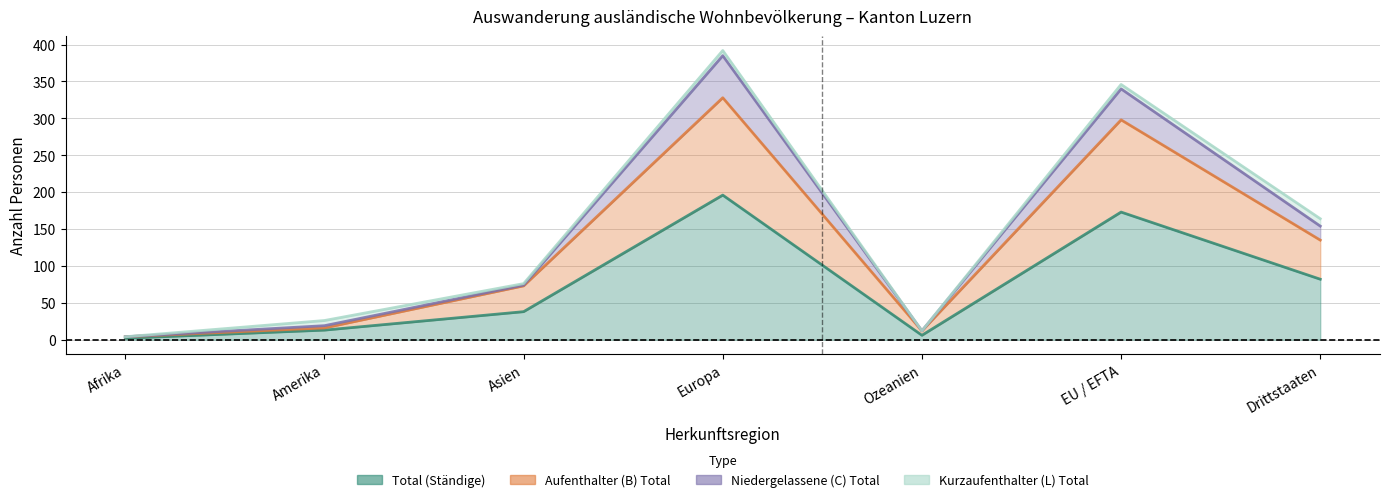

Where is the first local maximum for Total (Ständige)?

Europa